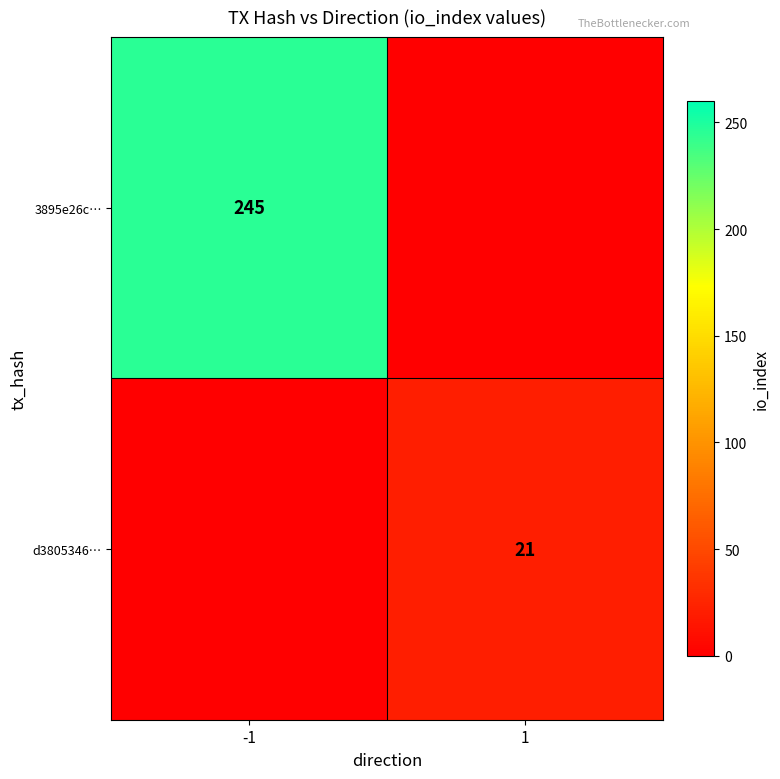

The value of d3805346… at 1 is 38. True or false?

False